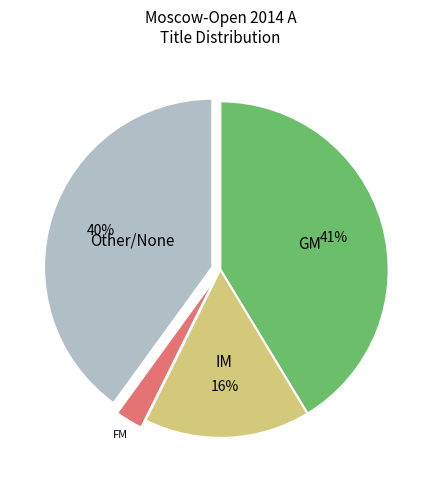

Count the number of slices in the pie.

4